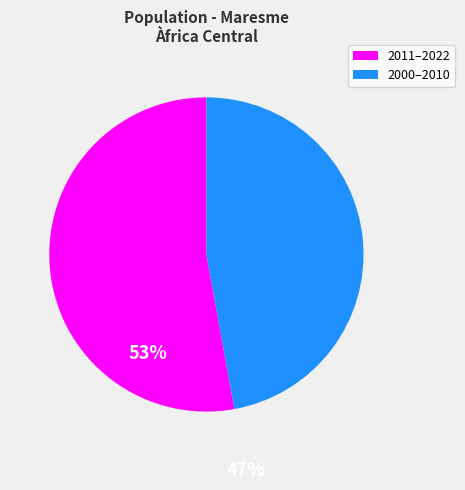

Is there a majority slice in this chart?

Yes